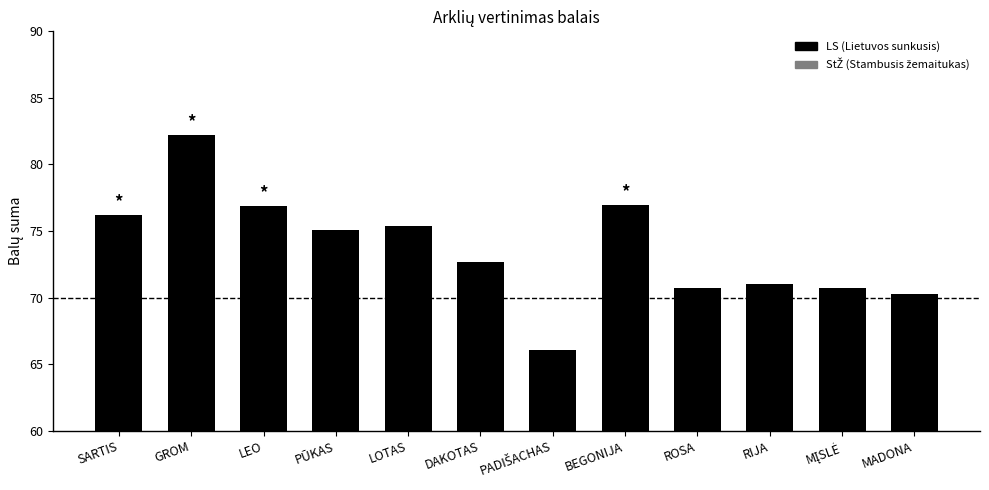

What is the maximum value shown in the chart?

82.2